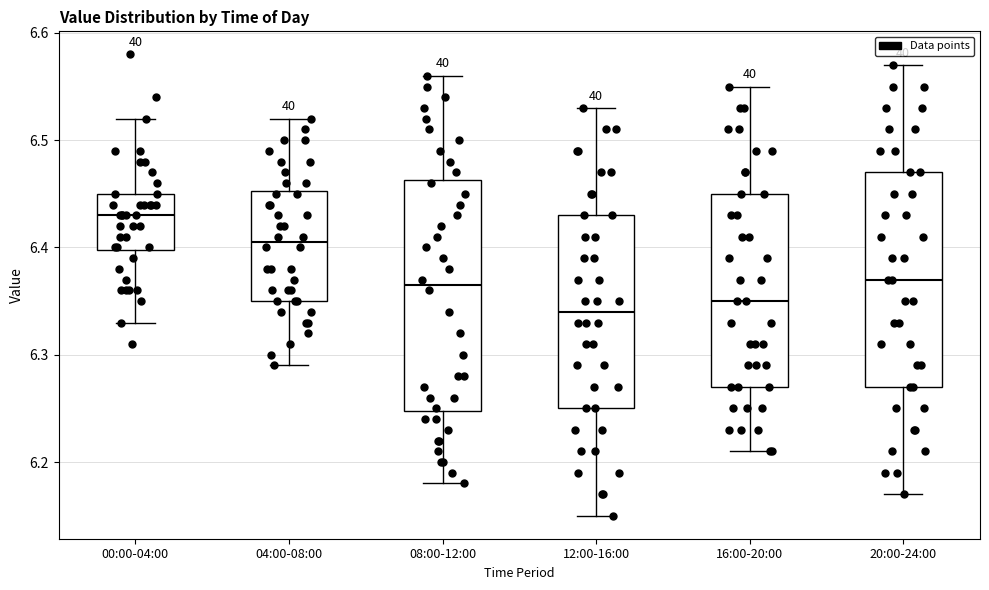

Comparing the boxes themselves (not the whiskers), which one is the tallest?

08:00-12:00